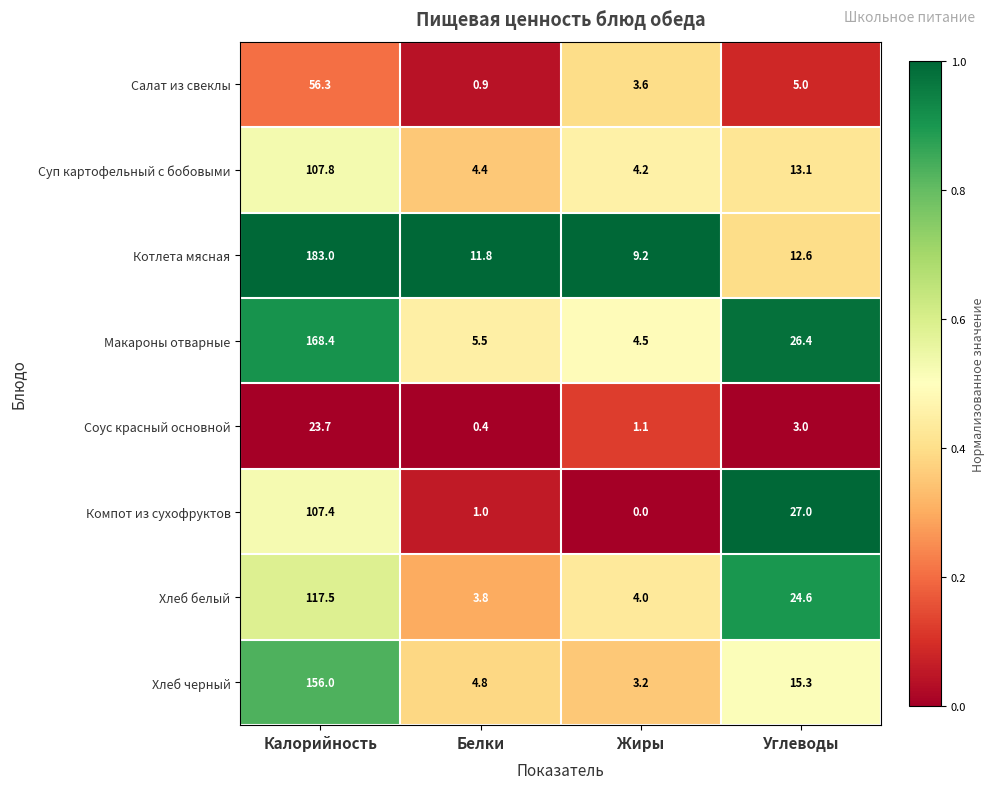

Which series has the largest total across all categories?

Котлета мясная